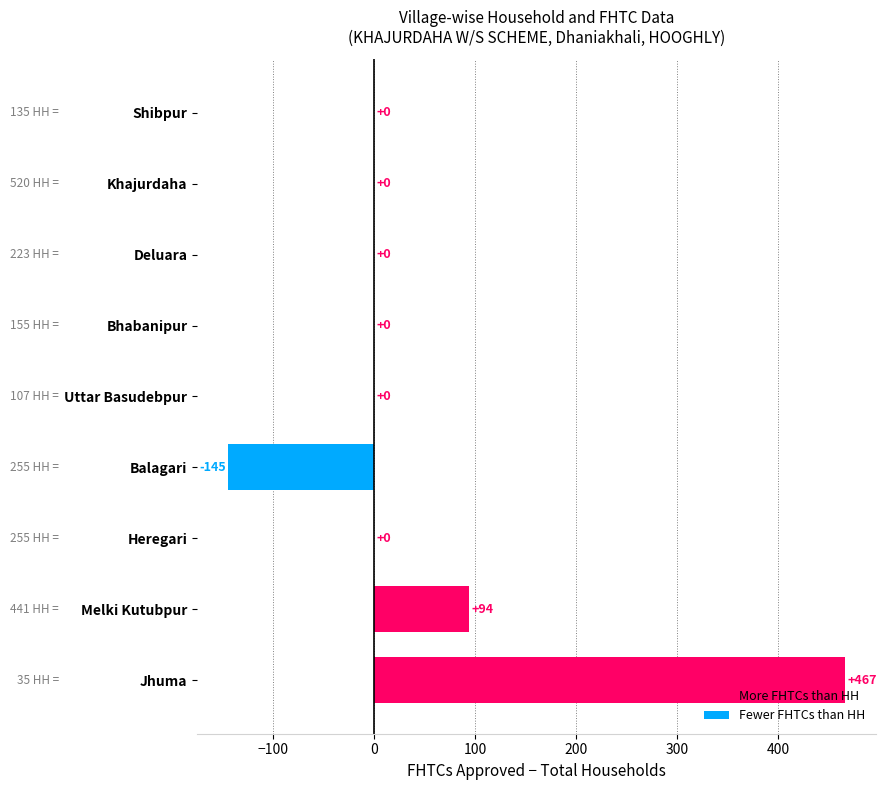

The chart shows a value of 0 at Bhabanipur. True or false?

True